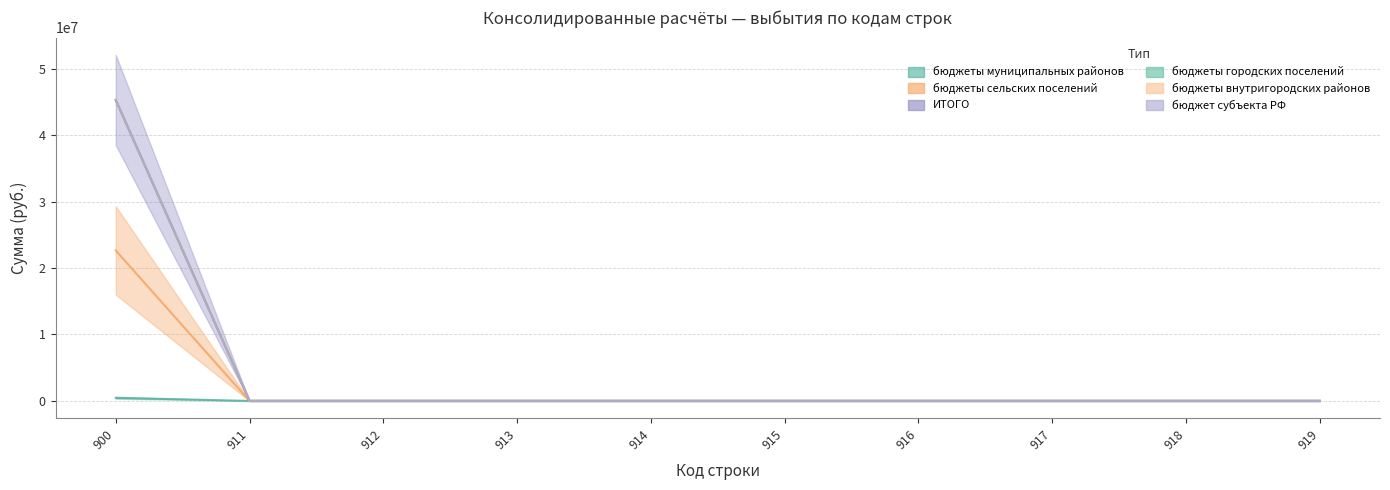

At how many categories does at least one series exceed 9538228?

1